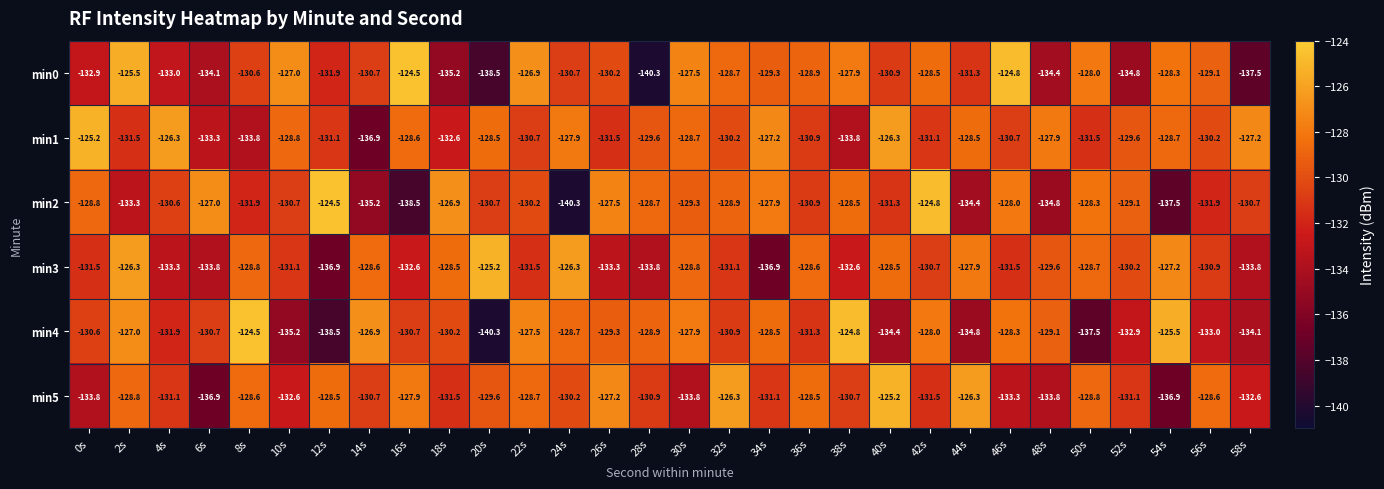

The min2 series shows -78.8 at 16s. True or false?

False